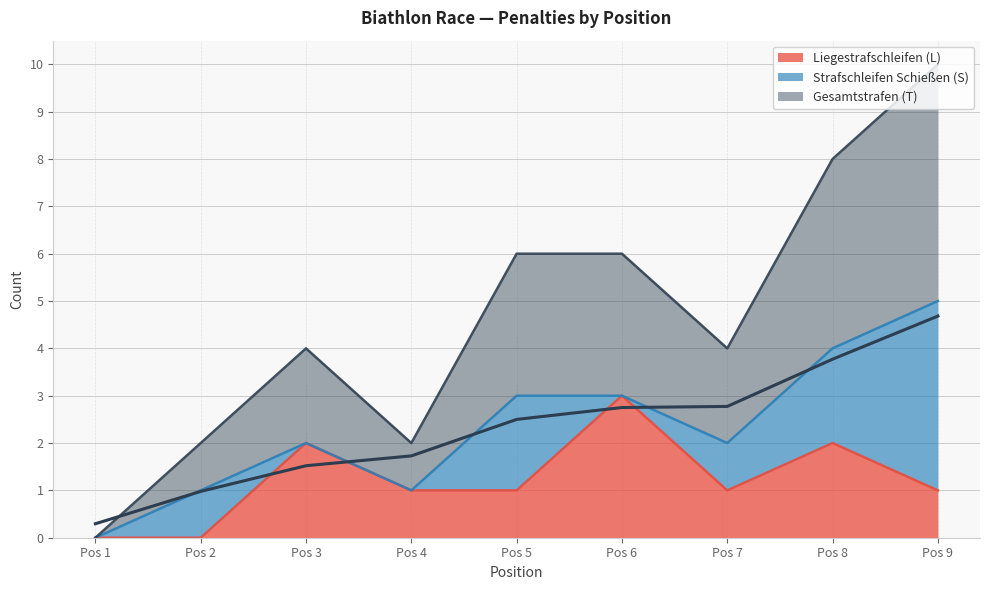

The value of Liegestrafschleifen (L) at Pos 7 is 0. True or false?

False